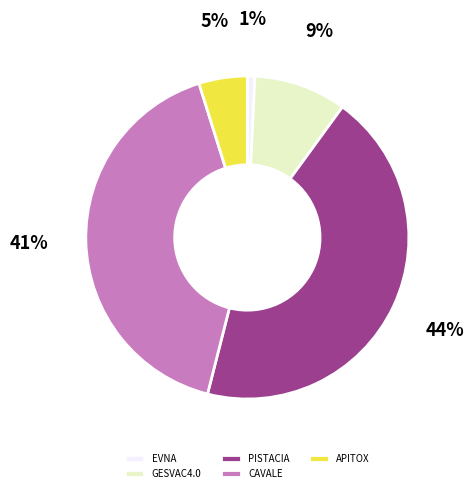

How many segments does this pie chart have?

5